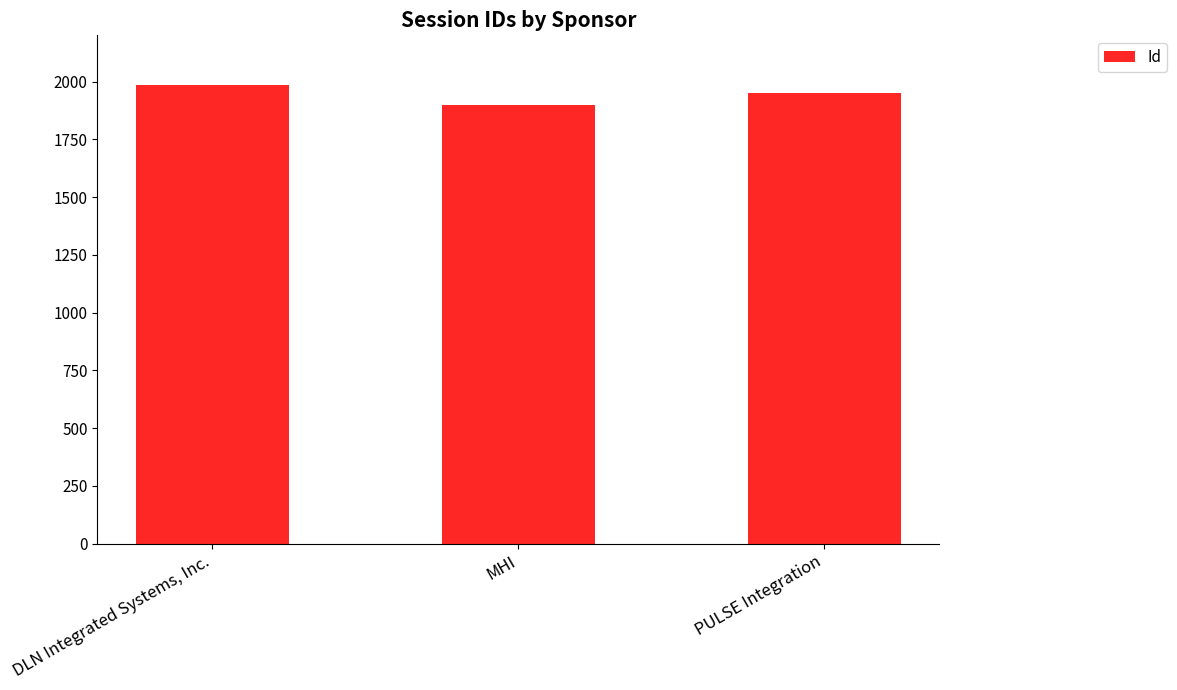

Reading right to left, list all the values displayed in this chart.

PULSE Integration=1951	MHI=1899	DLN Integrated Systems, Inc.=1984